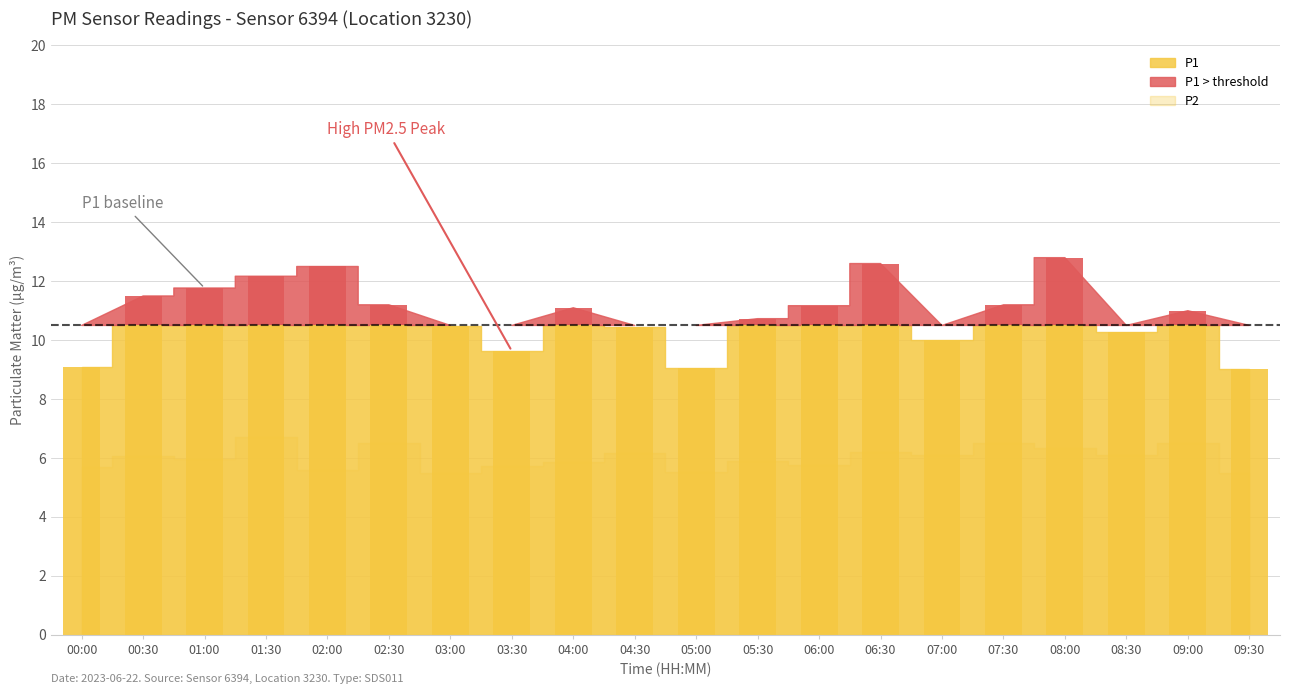

What is the maximum value shown in the chart?

12.8